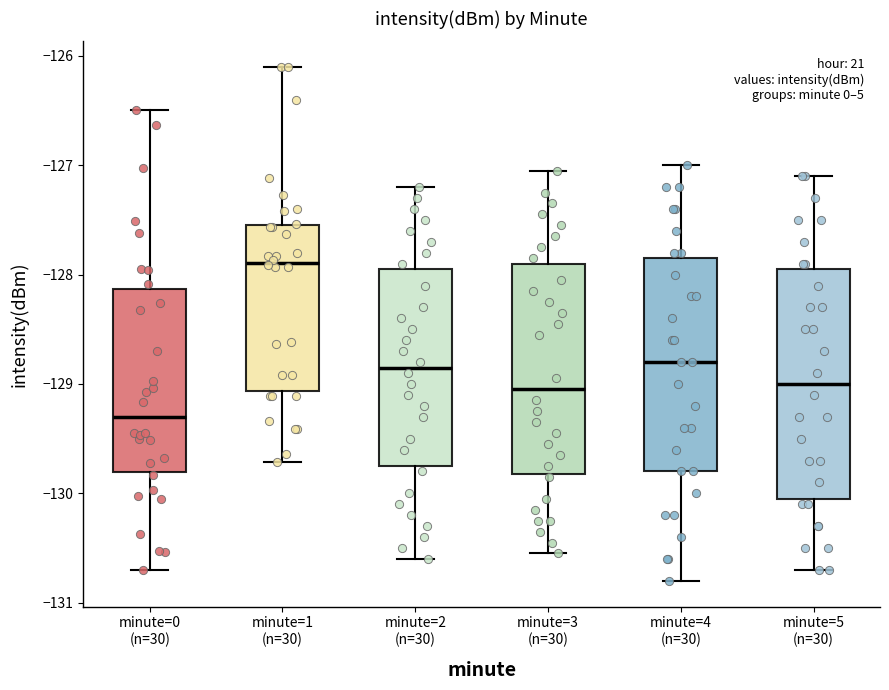

Comparing the boxes themselves (not the whiskers), which one is the tallest?

minute=5 (n=30)